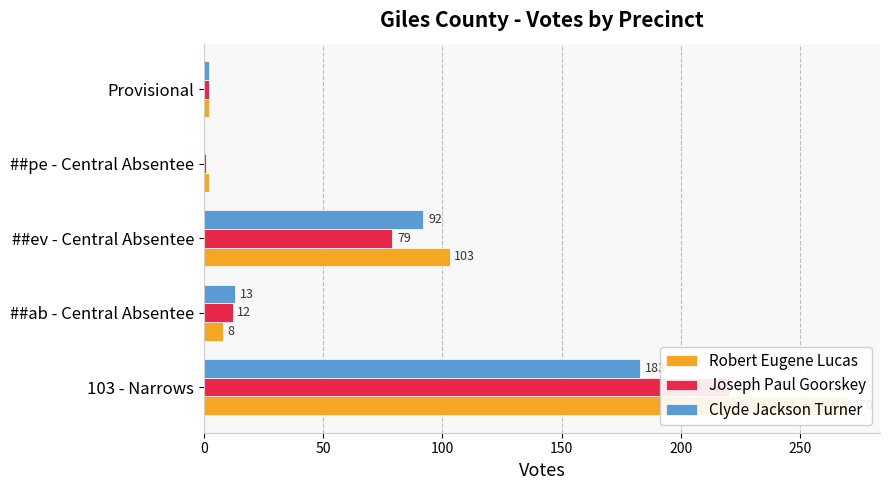

What is the difference between the maximum and minimum values in the Robert Eugene Lucas series?

268